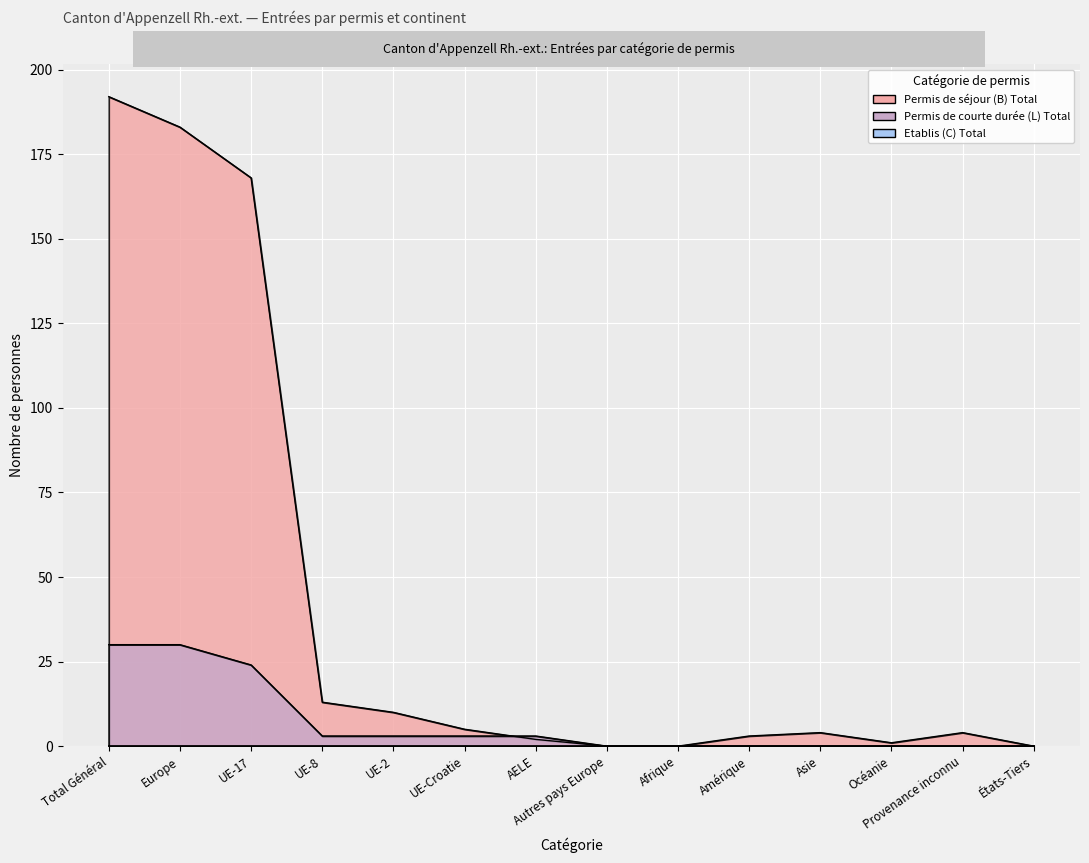

What is the spread (max minus min) of values at Amérique?

3